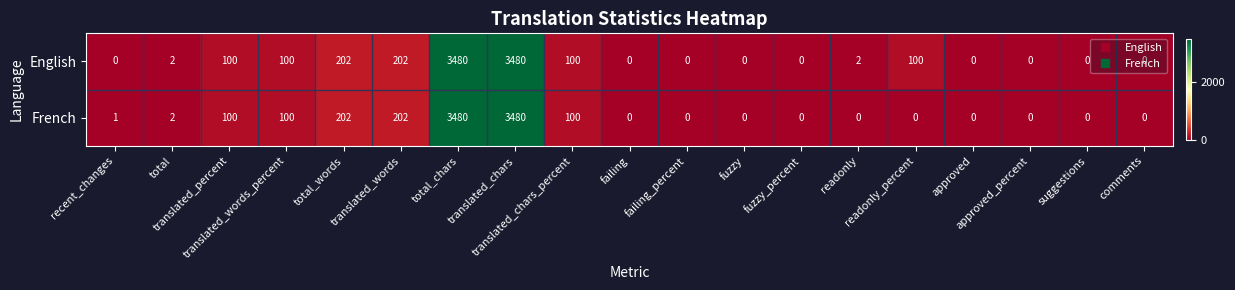

What is the average value of the French series?

404